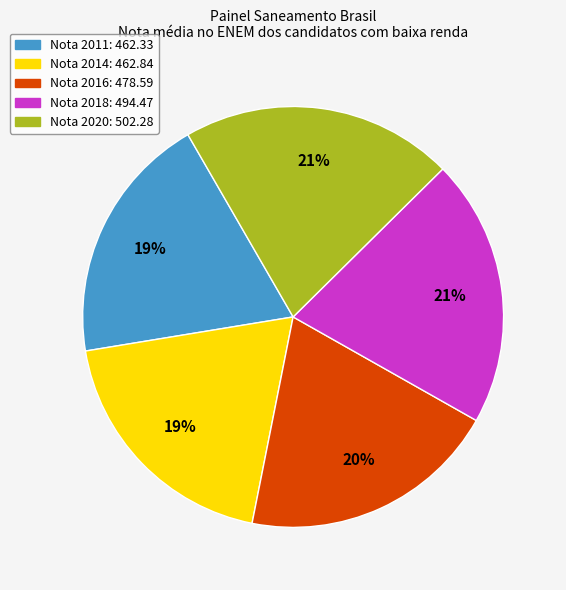

To the nearest percent, what is the average slice percentage?

20%